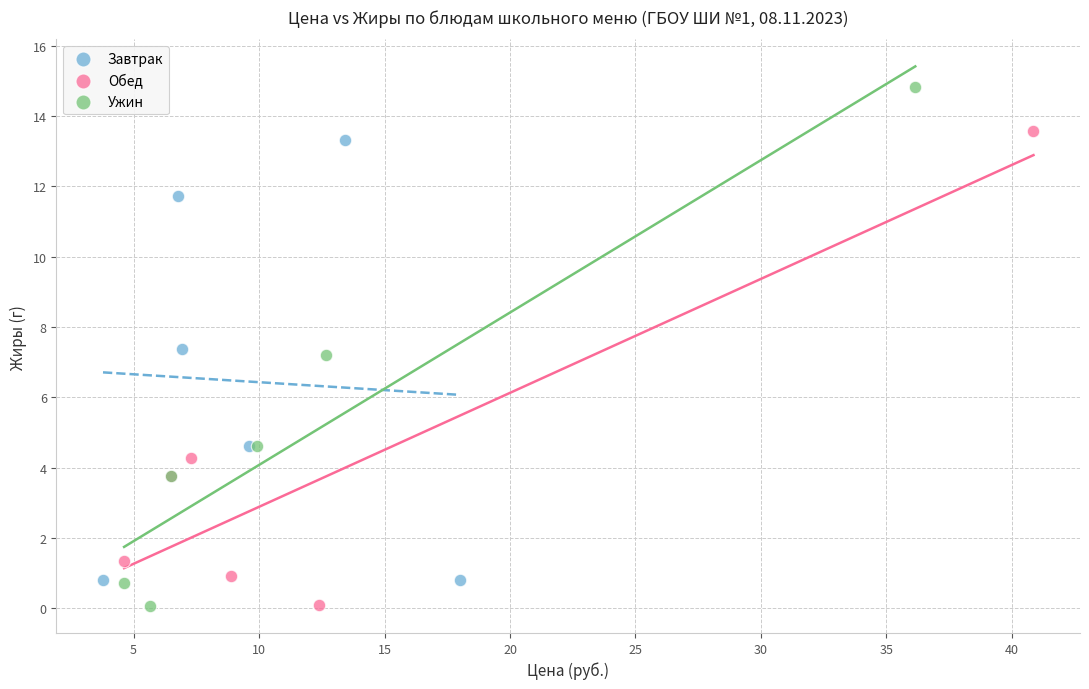

Which series has the largest Y range (max minus min)?

Ужин